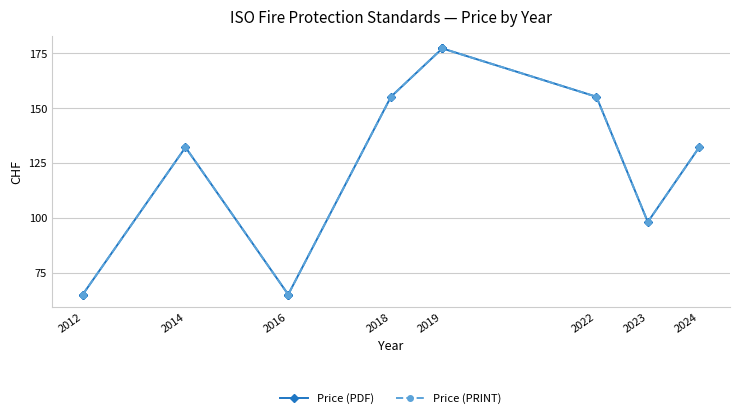

True or false: Price (PRINT) has a value of 51 at 2014.

False